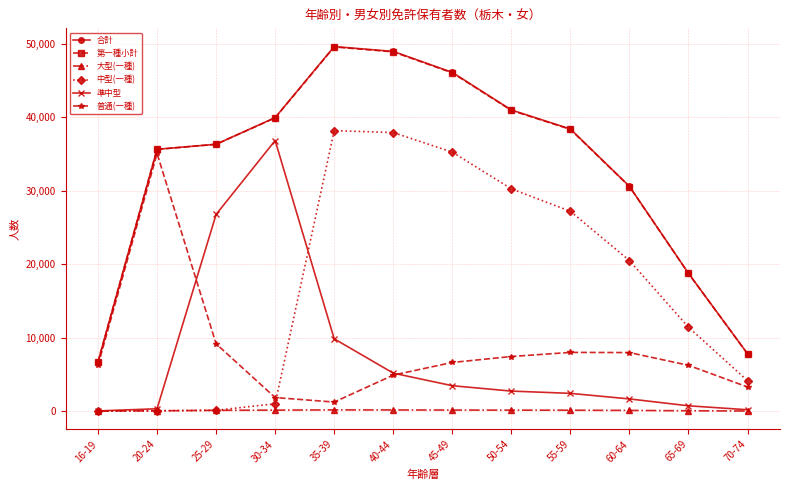

Which series changed the most between 25-29 and 45-49?

中型(一種)